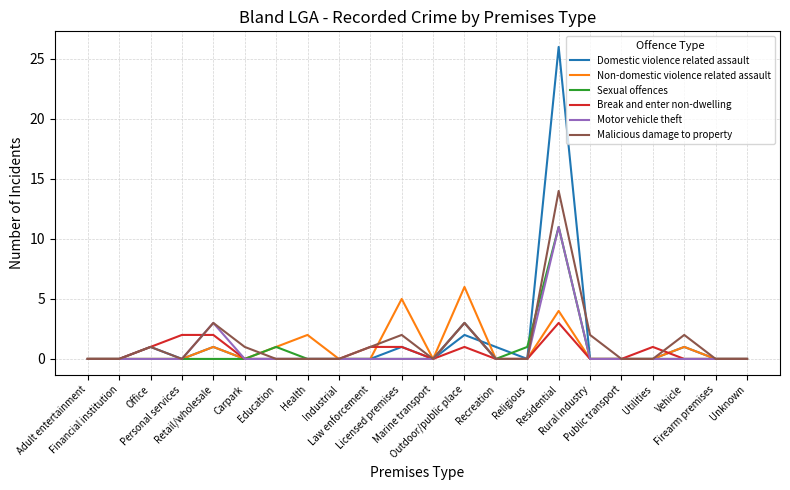

How many distinct data groups are displayed?

6